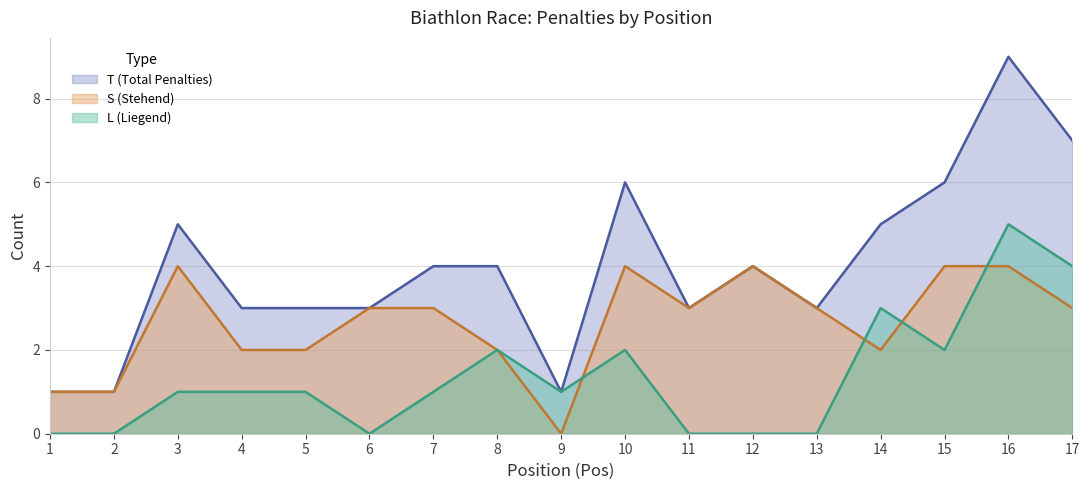

At which label does S (Stehend) first exceed 3?

3